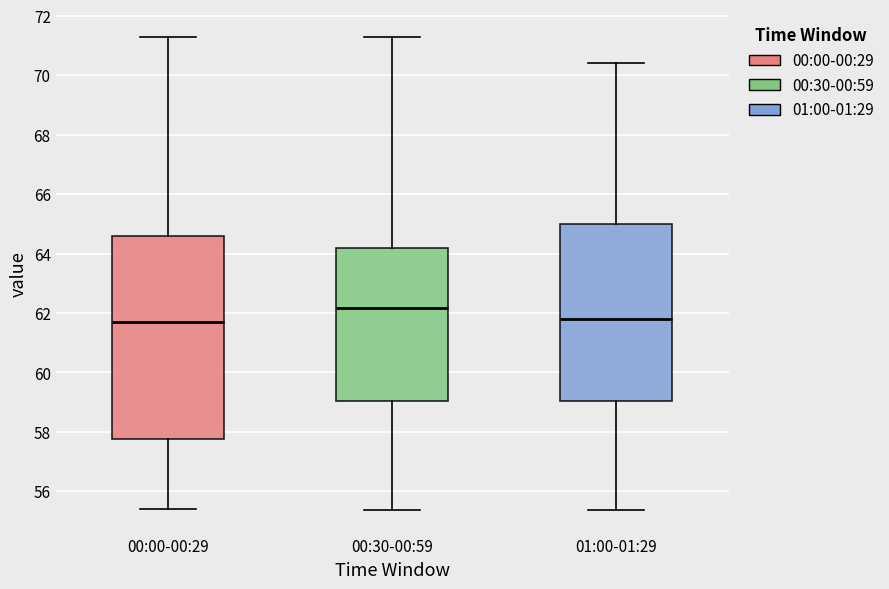

Where does the median line of the box for 01:00-01:29 sit on the y-axis? The values are not printed on the chart, so give them approximately, as read against the axis.

61.8